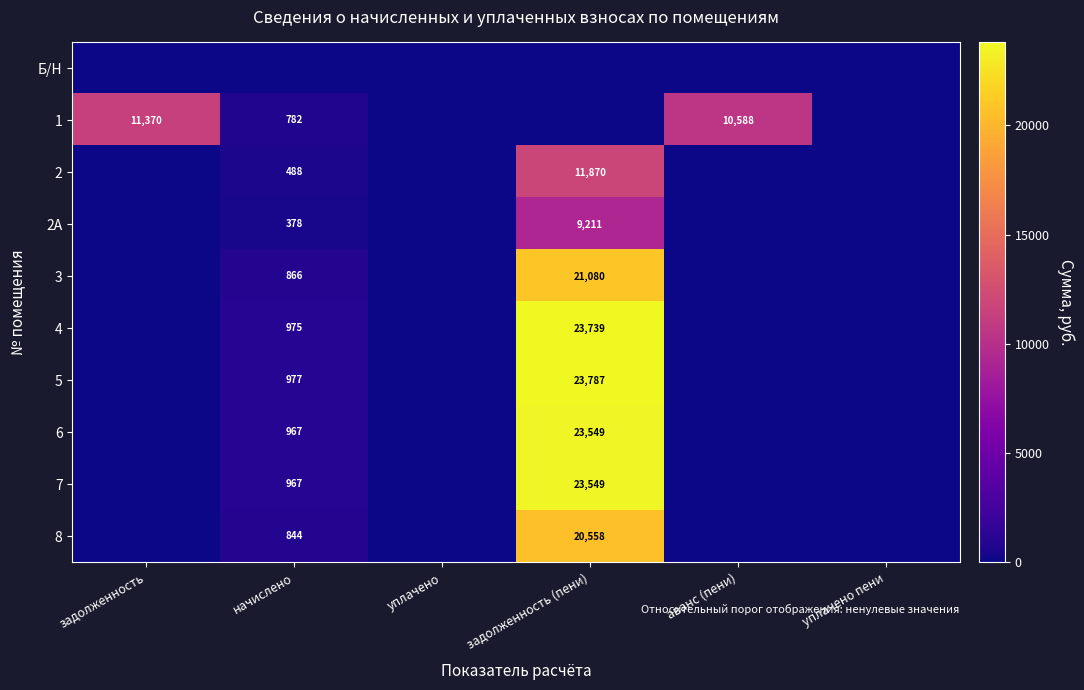

Count the number of data series in this chart.

10